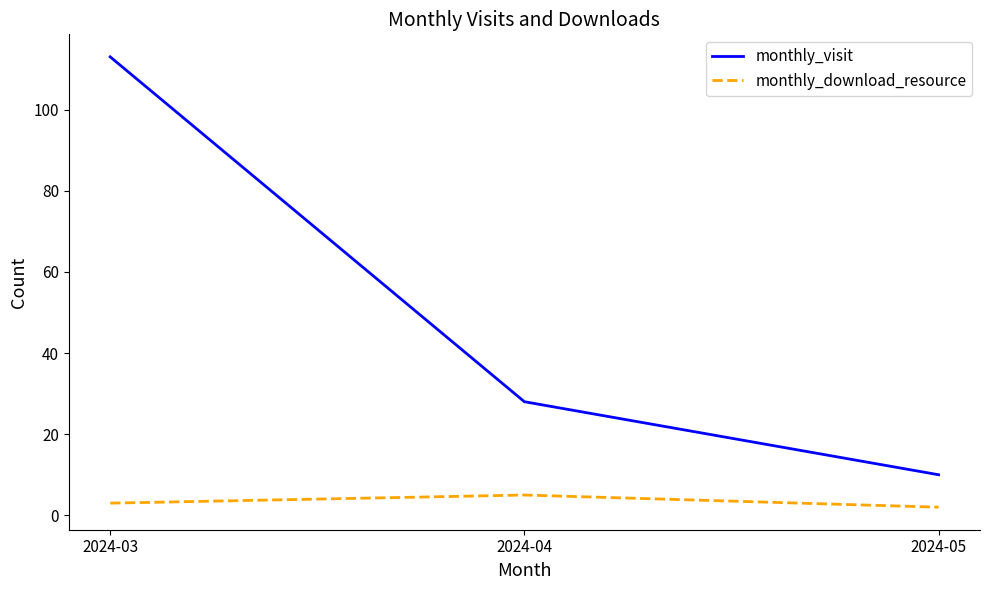

What is the difference between the monthly_download_resource values at 2024-04 and 2024-05?

3